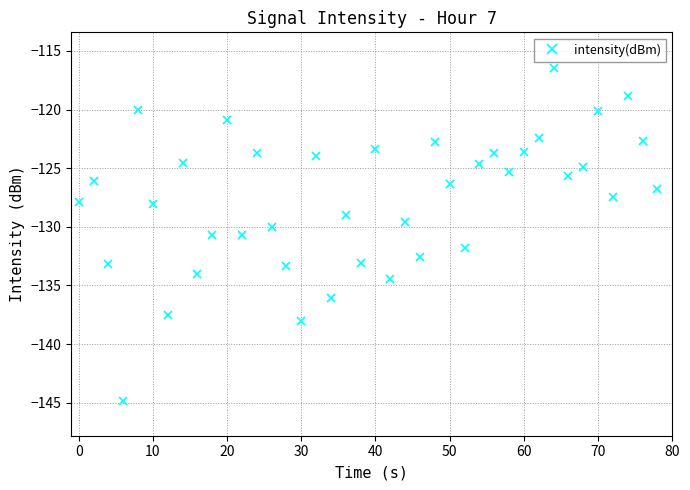

What is the greatest value displayed?

-116.4